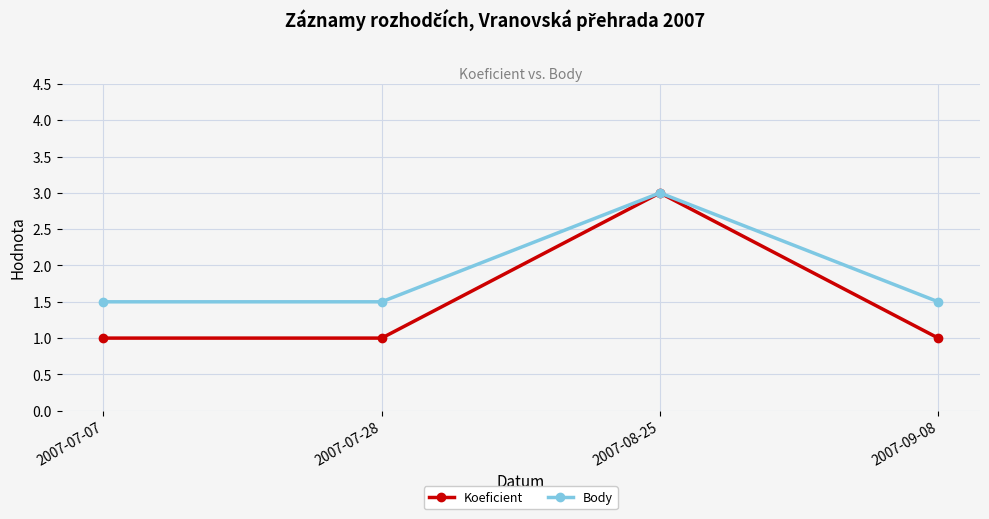

How many interior local peaks does the Koeficient series have?

1